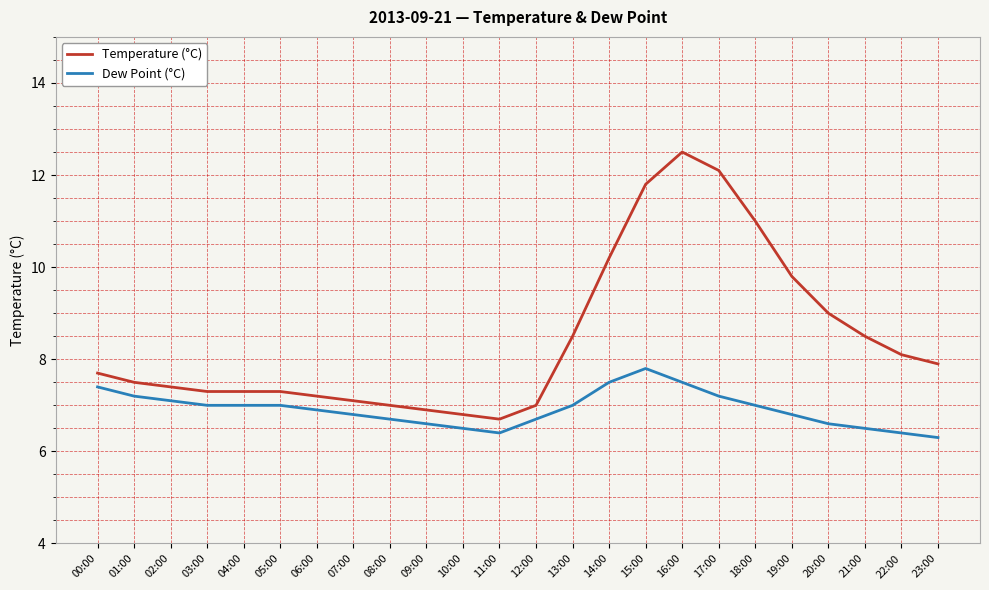

What is the difference between the highest and lowest values at 22:00?

1.7